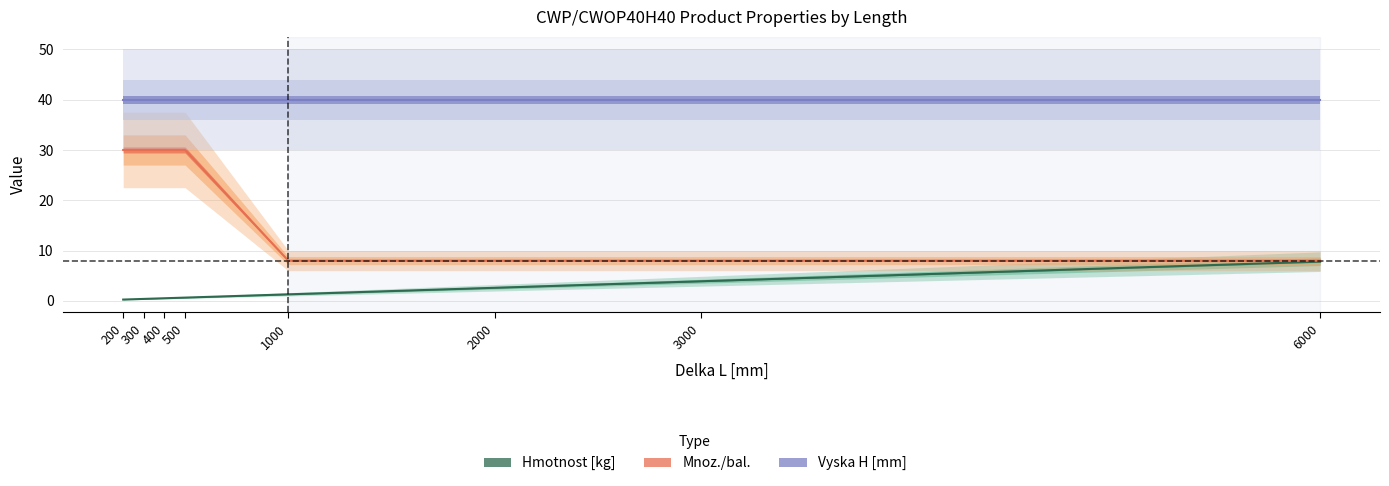

At which category is the sum across all series the highest?

500